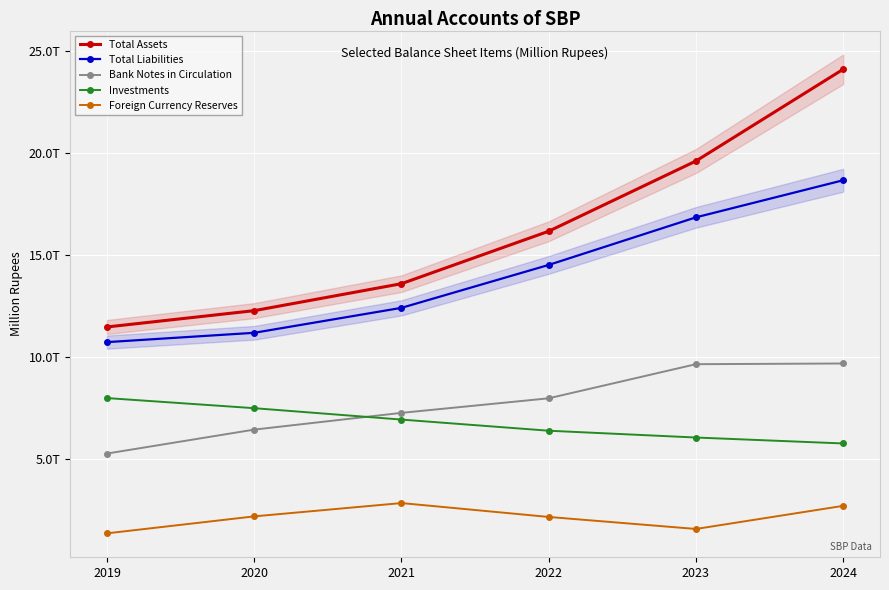

What is the value of the Foreign Currency Reserves point at the 6th from the left?

2722811.1